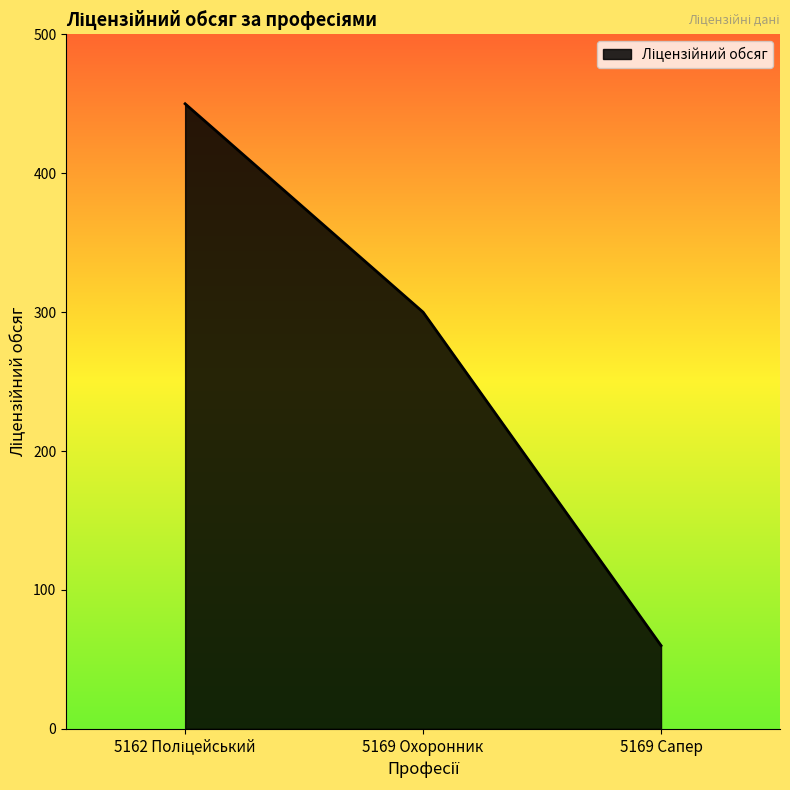

What is the greatest value displayed?

450